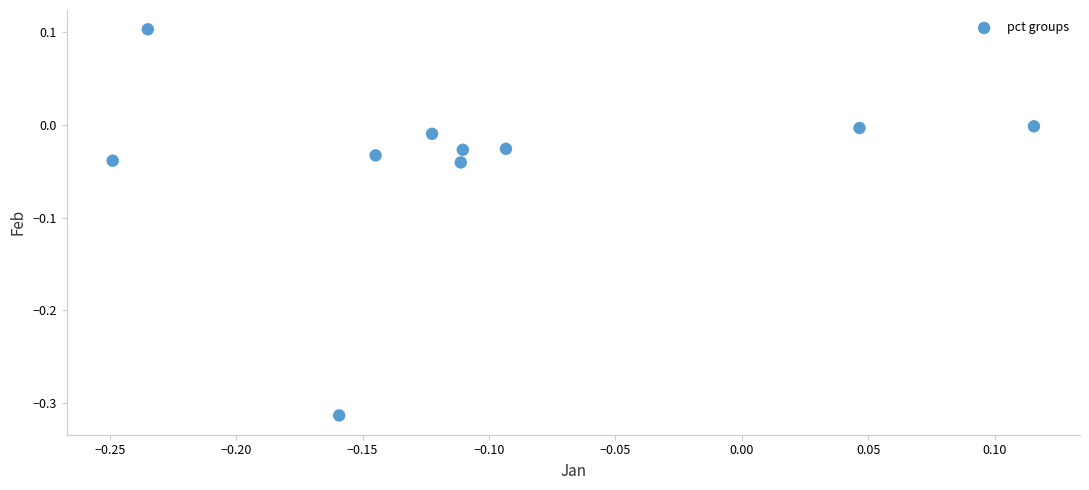

What is the range of Y values (max minus min)?

0.4